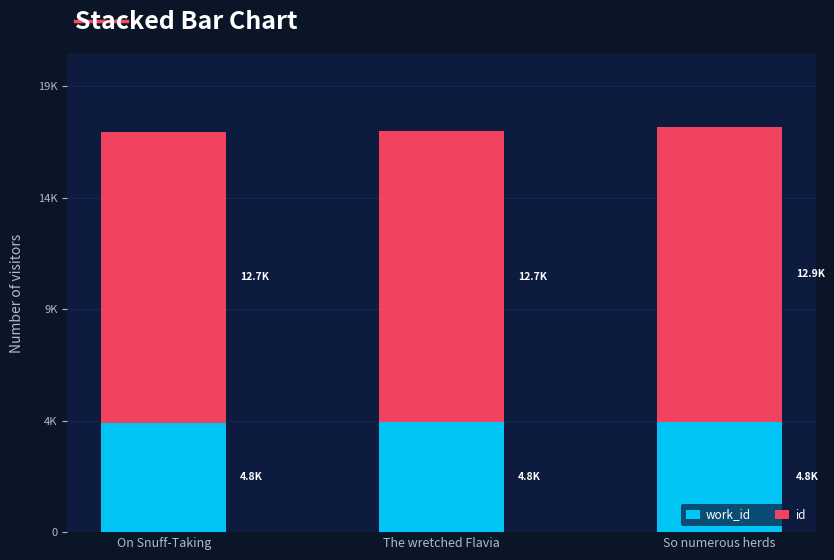

The work_id series shows 1638 at So numerous herds. True or false?

False